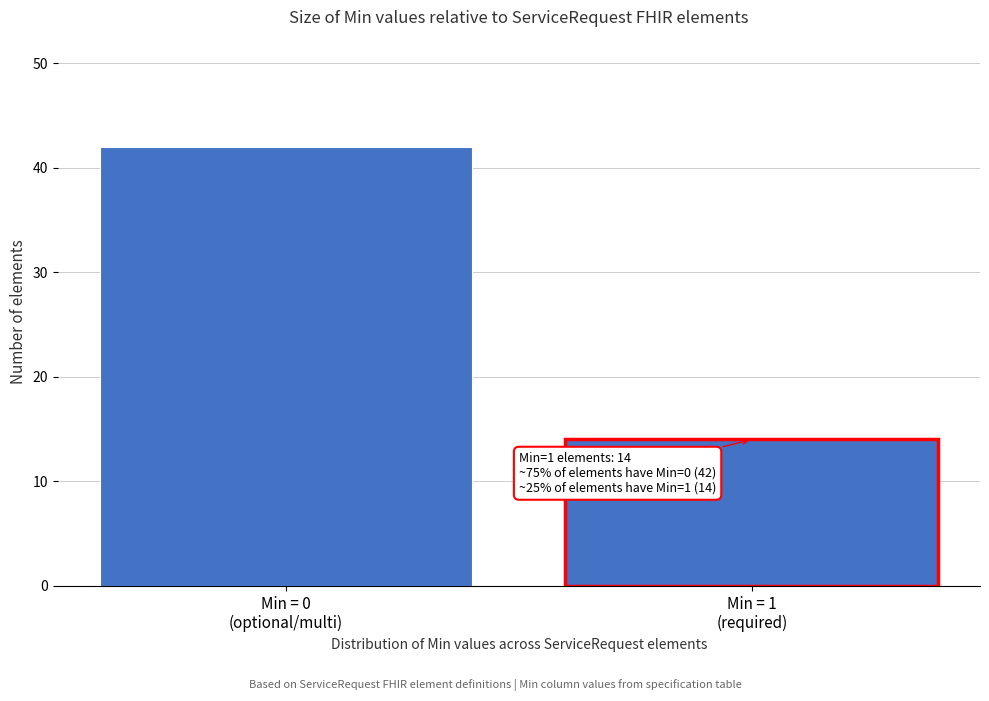

Reading left to right, list all the values displayed in this chart.

42	14